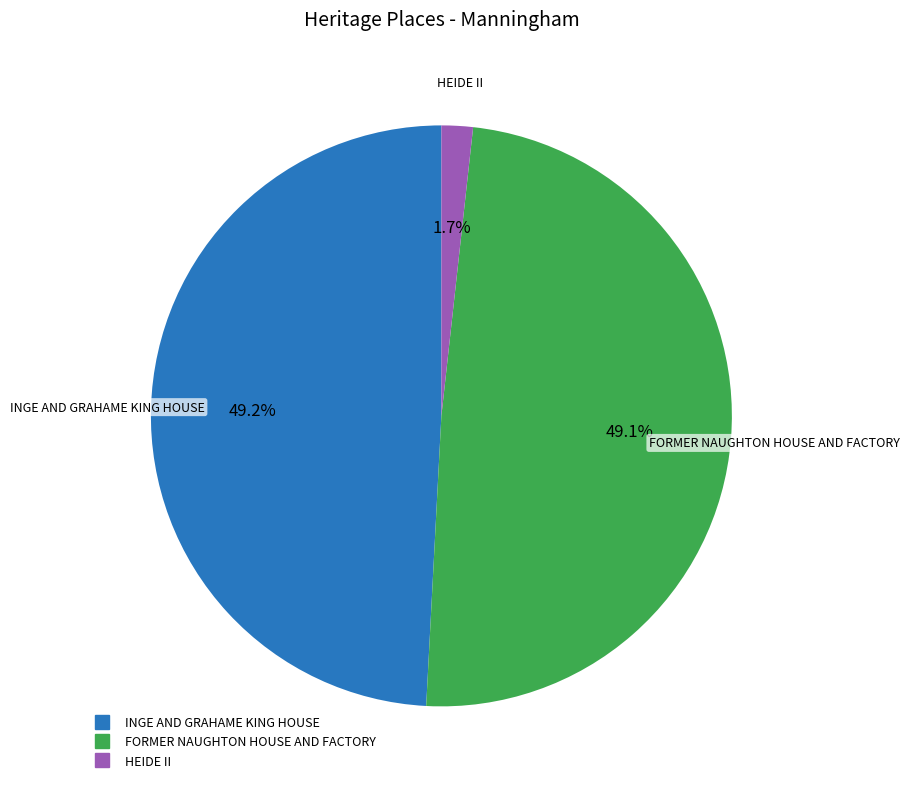

What is the ratio of the value at FORMER NAUGHTON HOUSE AND FACTORY to the value at INGE AND GRAHAME KING HOUSE?

1.0